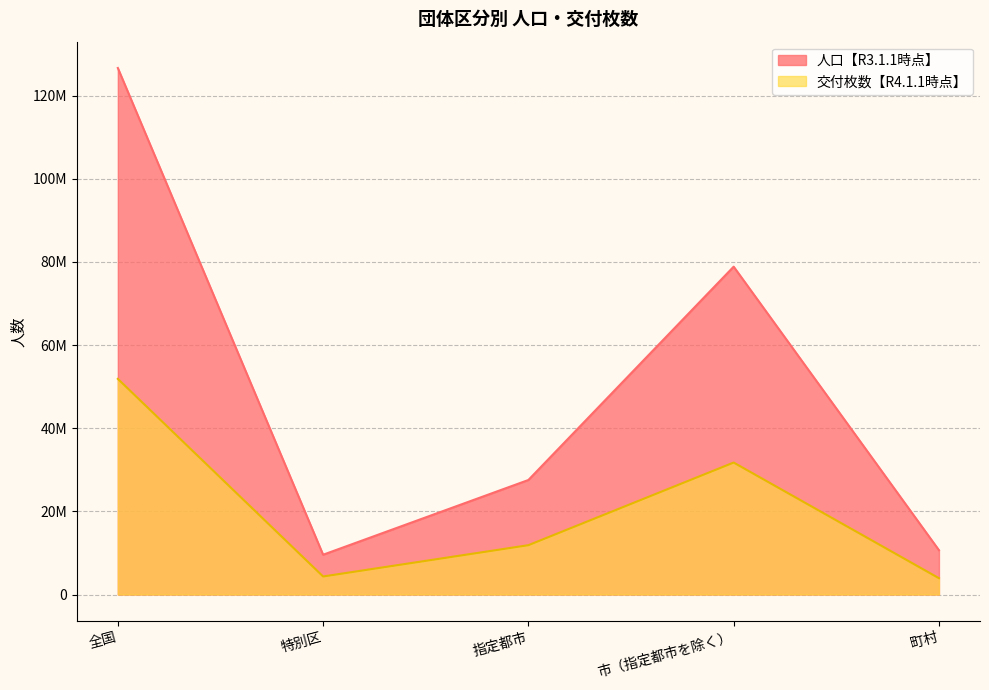

What is the difference between the 交付枚数【R4.1.1時点】 values at 指定都市 and 市（指定都市を除く）?

19877395